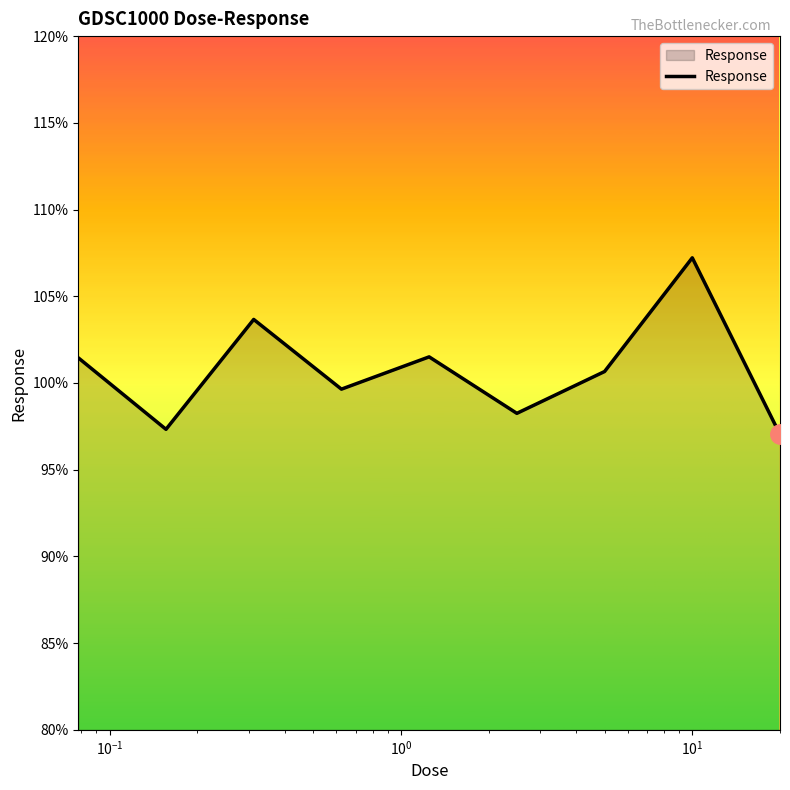

What is the maximum value shown in the chart?

107.2